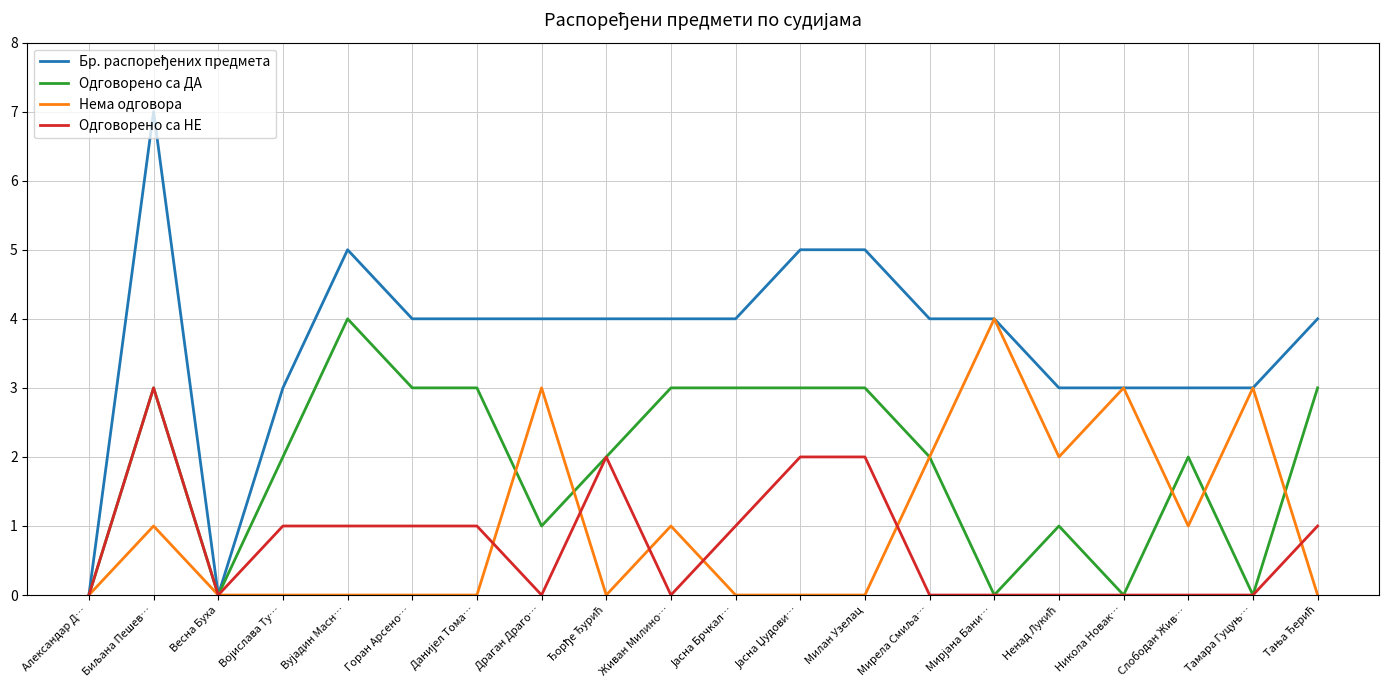

The Одговорено са ДА series shows 2 at Слободан Жив…. True or false?

True